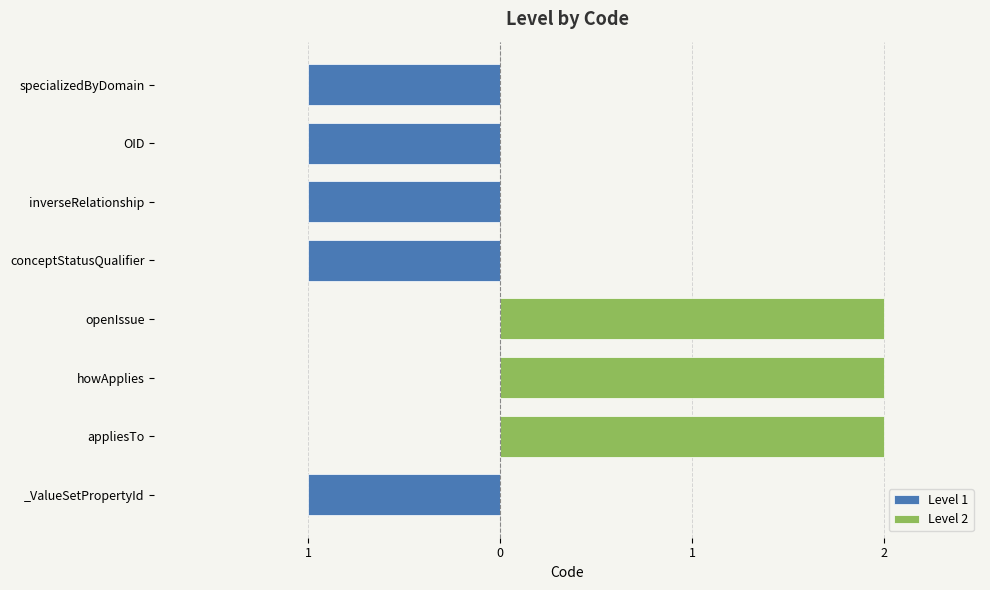

Count the number of values greater than 1.

3